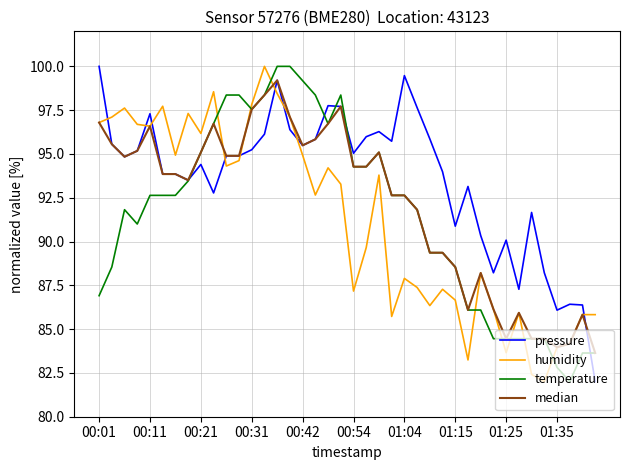

Which series ends up on top after the final intersection of median and pressure?

median